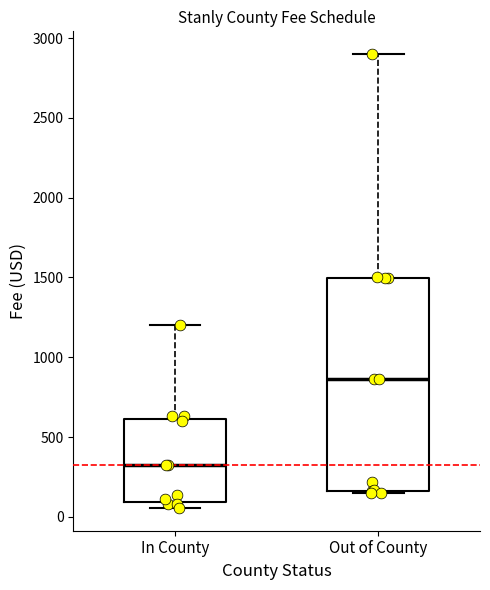

Where is the lower edge of the box for Out of County on the y-axis? The values are not printed on the chart, so give them approximately, as read against the axis.

150